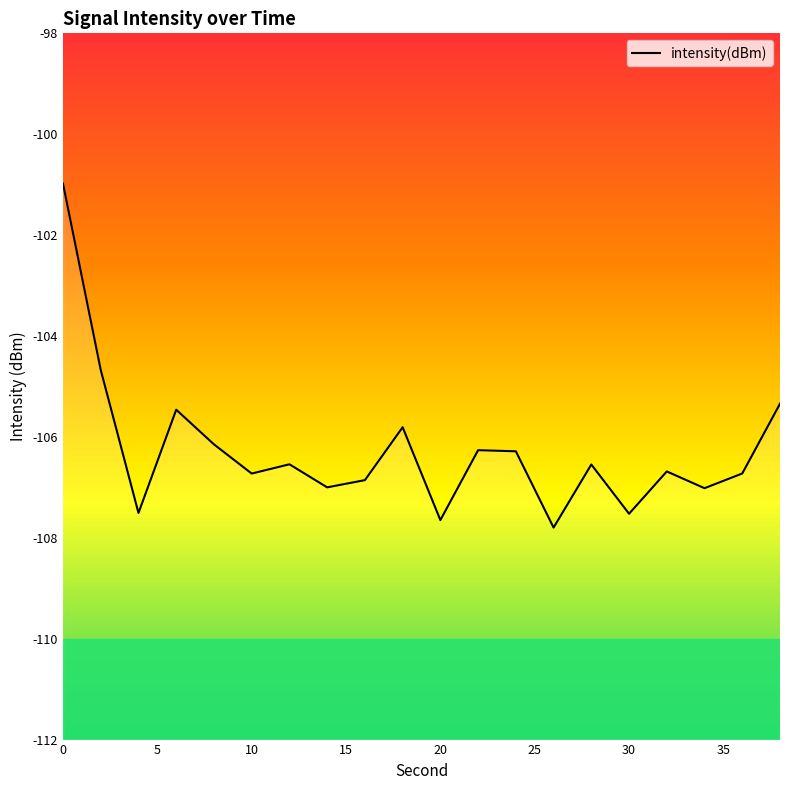

What is the value of the 17th point from the left?

-106.7